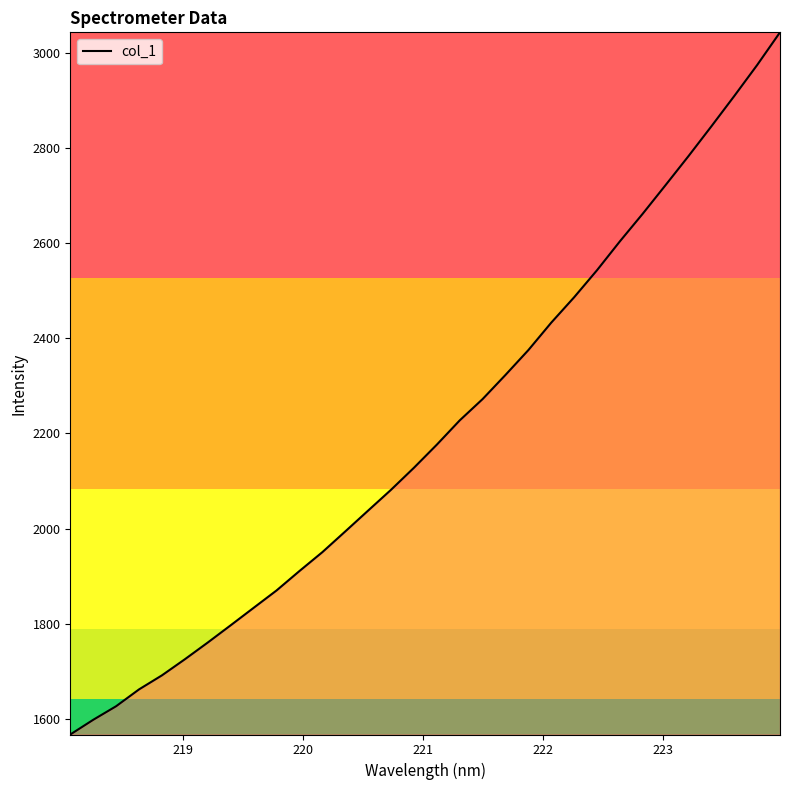

What is the difference between the maximum and minimum values?

1476.6